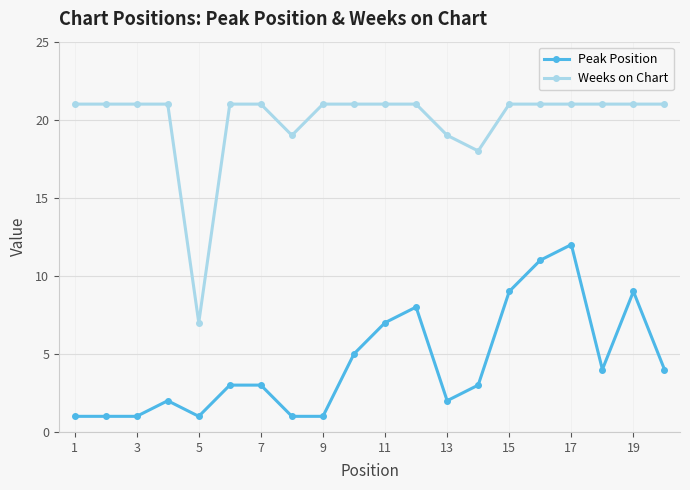

True or false: Peak Position and Weeks on Chart cross at least once.

False